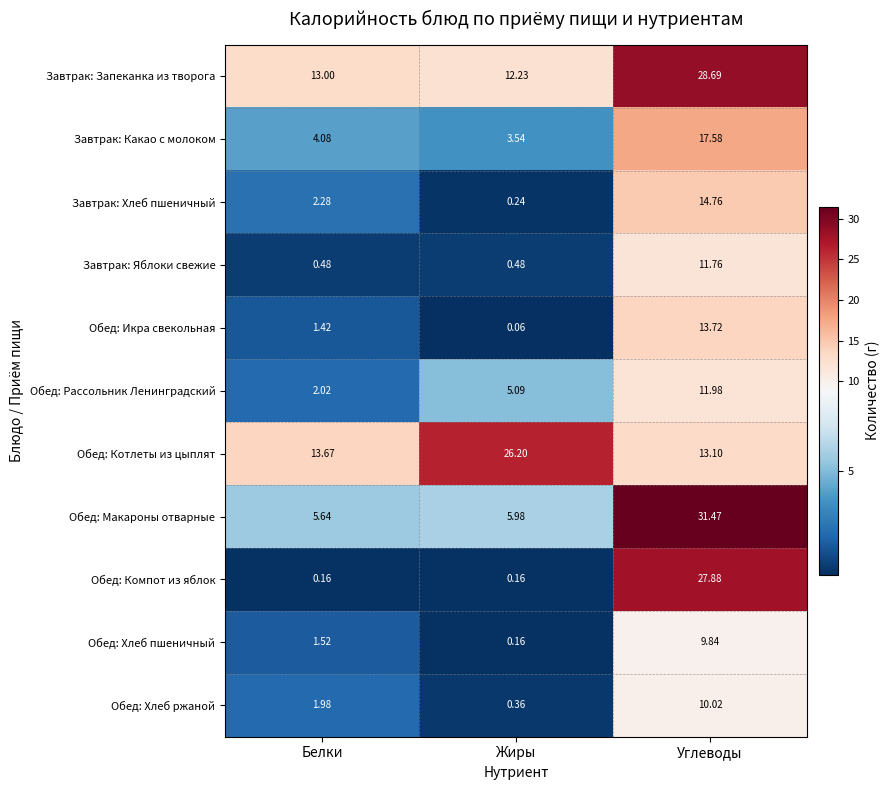

Between Белки and Углеводы, which series saw the biggest shift?

Обед: Компот из яблок